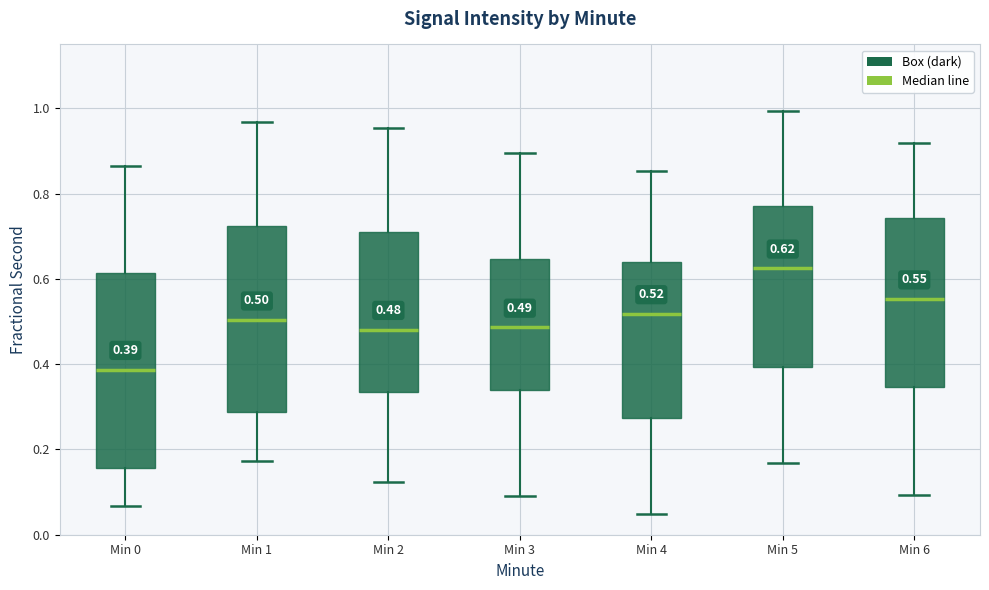

Which box has the highest median line?

Min 5